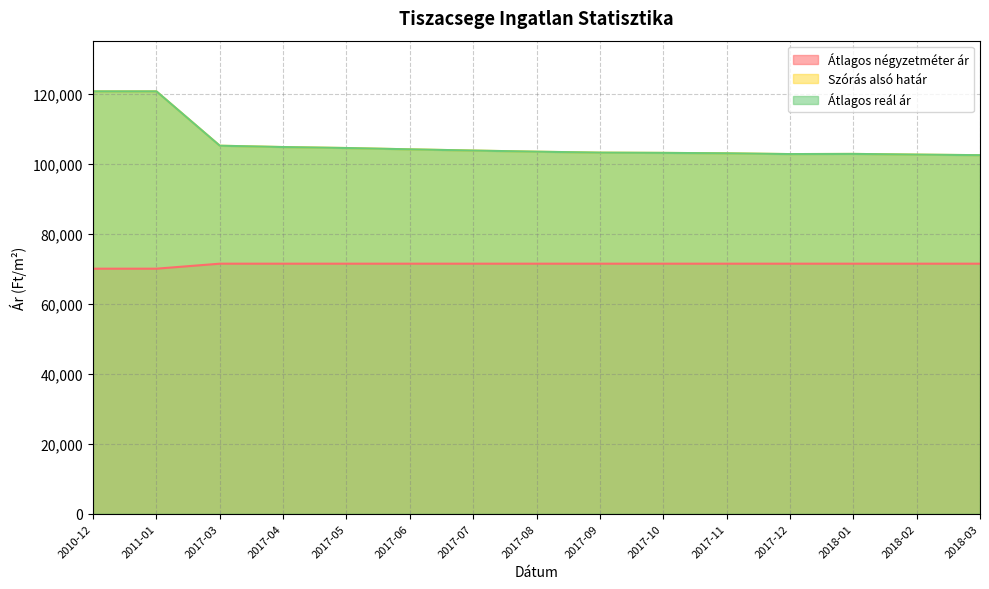

Reading left to right, transcribe all the data shown in this chart.

Átlagos négyzetméter ár: 70000	70000	71428	71428	71428	71428	71428	71428	71428	71428	71428	71428	71428	71428	71428
Szórás alsó határ: 120653	120653	105126	104745	104468	104092	103743	103422	103151	103078	102955	102736	102785	102590	102421
Átlagos reál ár: 120653	120653	105126	104745	104468	104092	103743	103422	103151	103078	102955	102736	102785	102590	102421